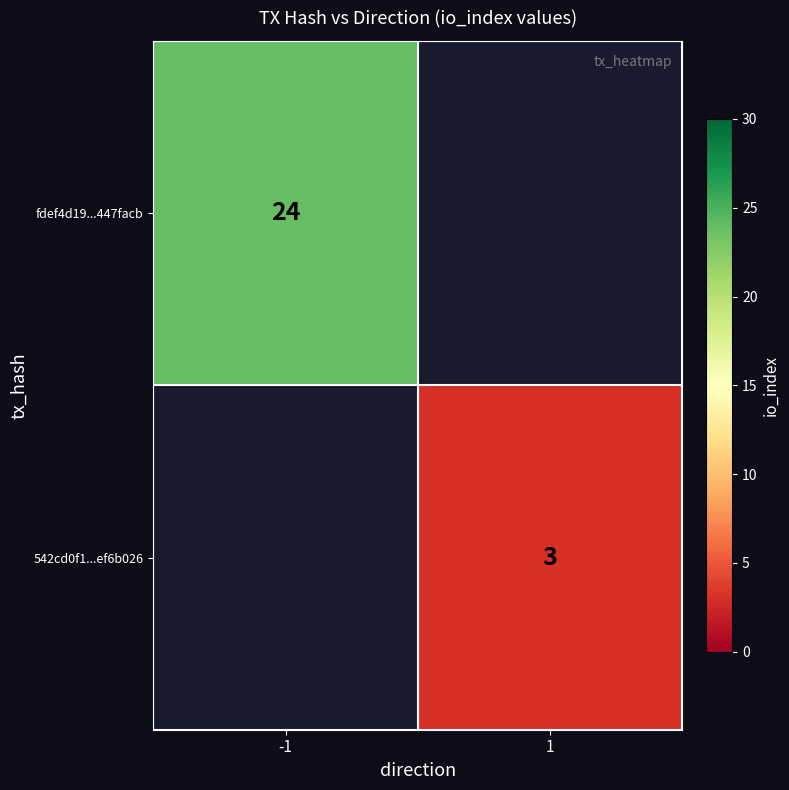

The value of fdef4d19...447facb at -1 is 24. True or false?

True